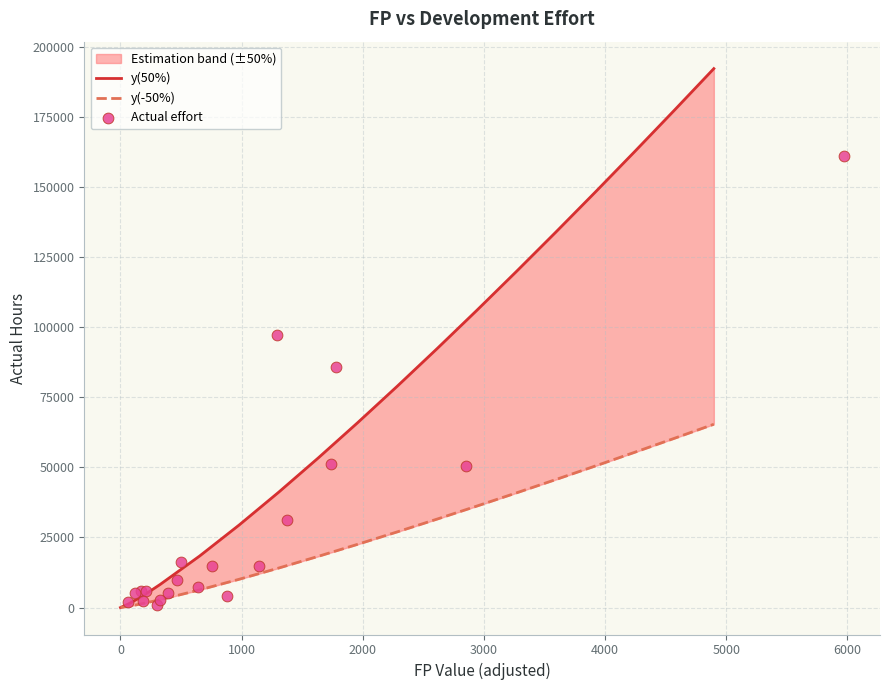

Which series contains the highest Y value?

y(50%)